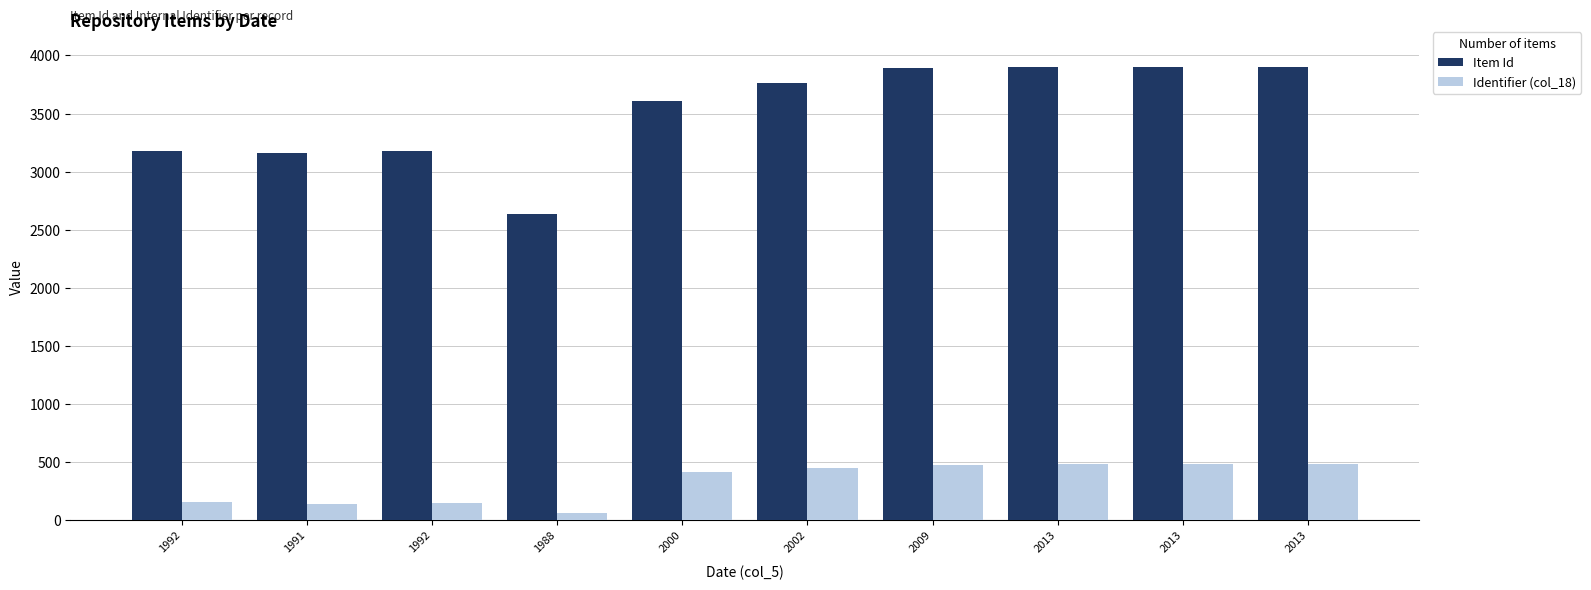

How many bars are there in total?

20